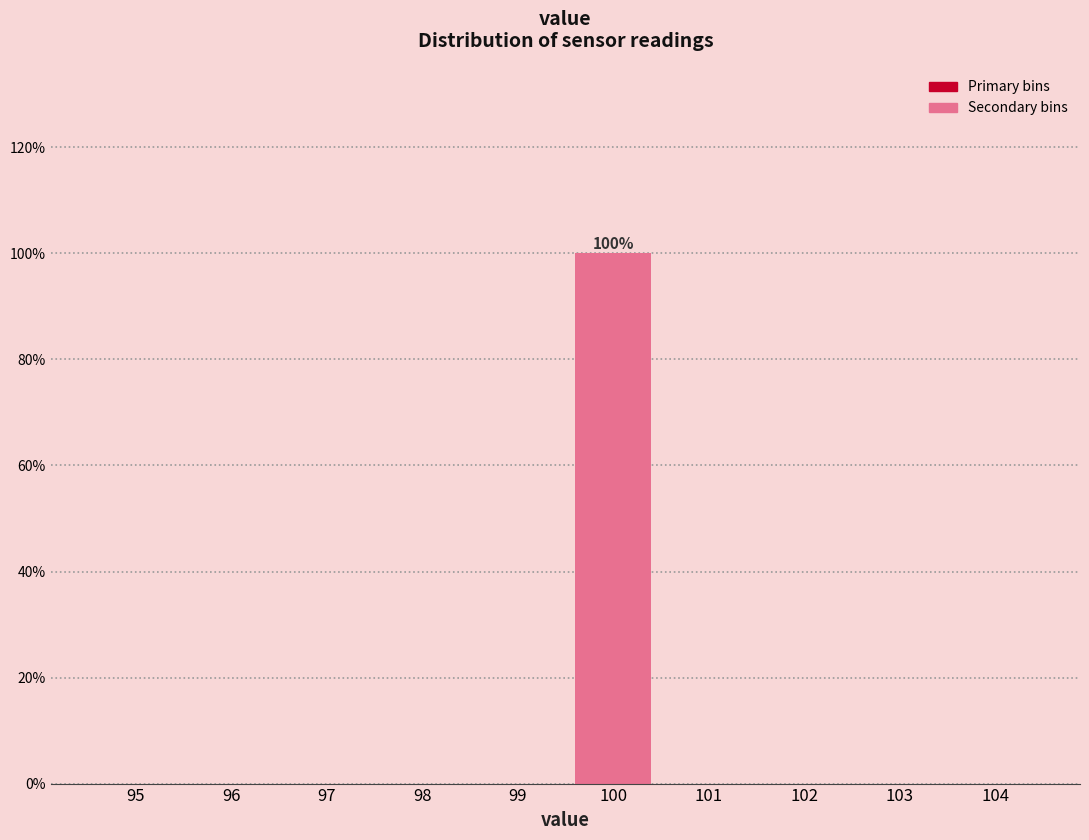

Reading left to right, transcribe all the data shown in this chart.

95=0	96=0	97=0	98=0	99=0	100=100	101=0	102=0	103=0	104=0